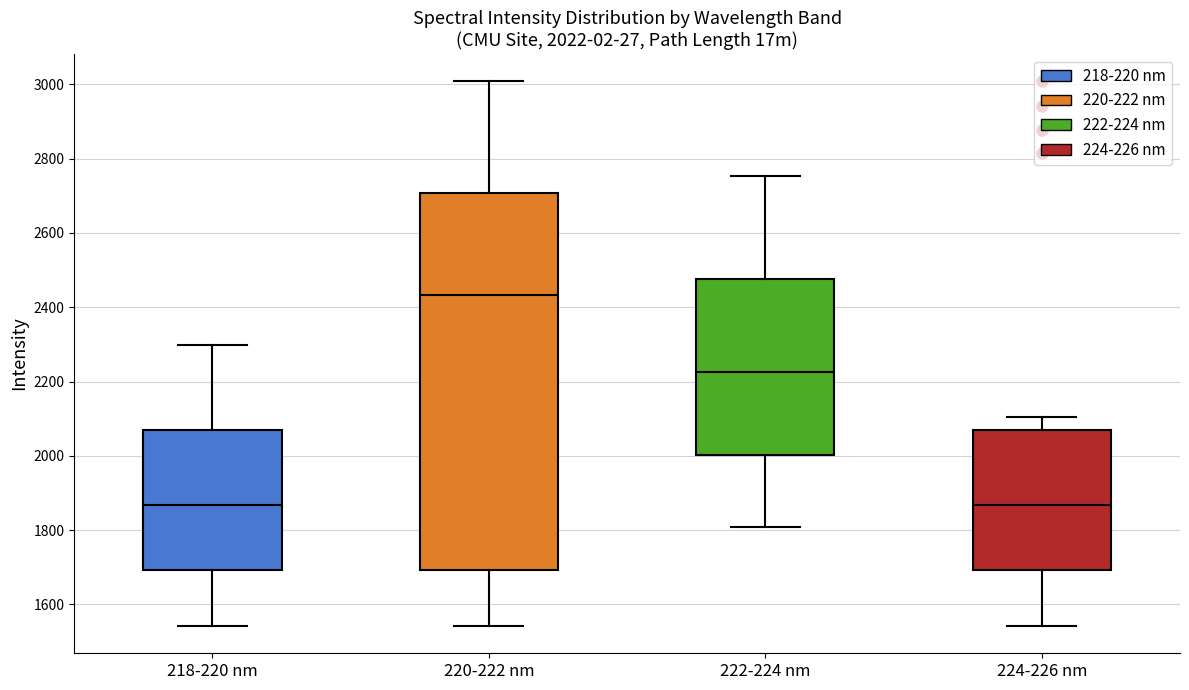

Which box is the tallest, from its lower edge to its upper edge?

220-222 nm